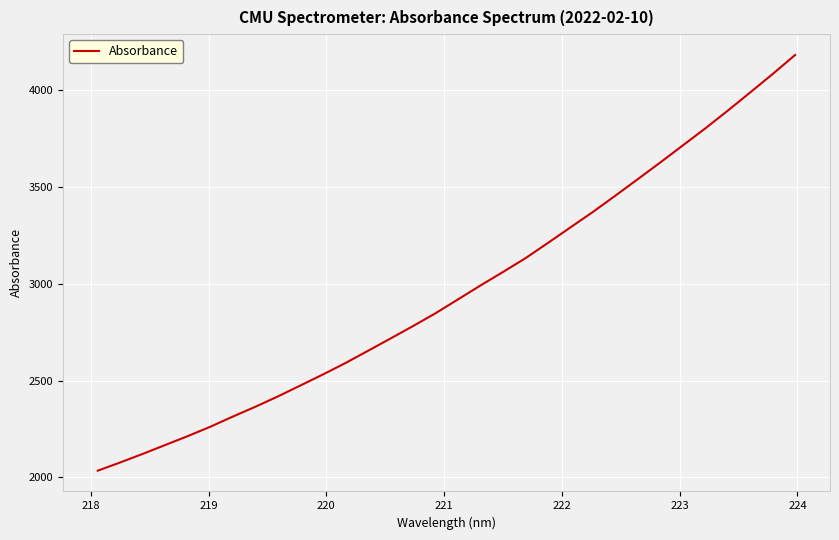

What is the maximum value shown in the chart?

4183.5